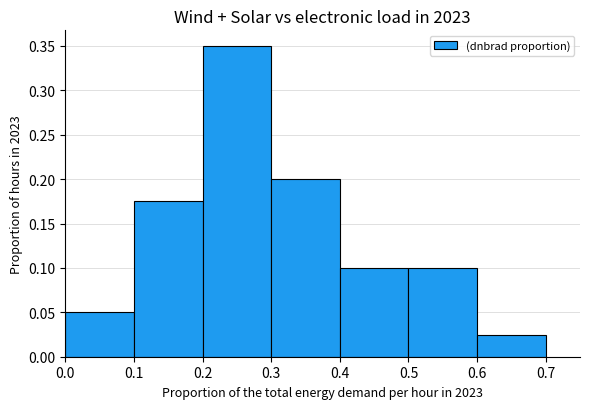

What is the sum of all values?

1.0